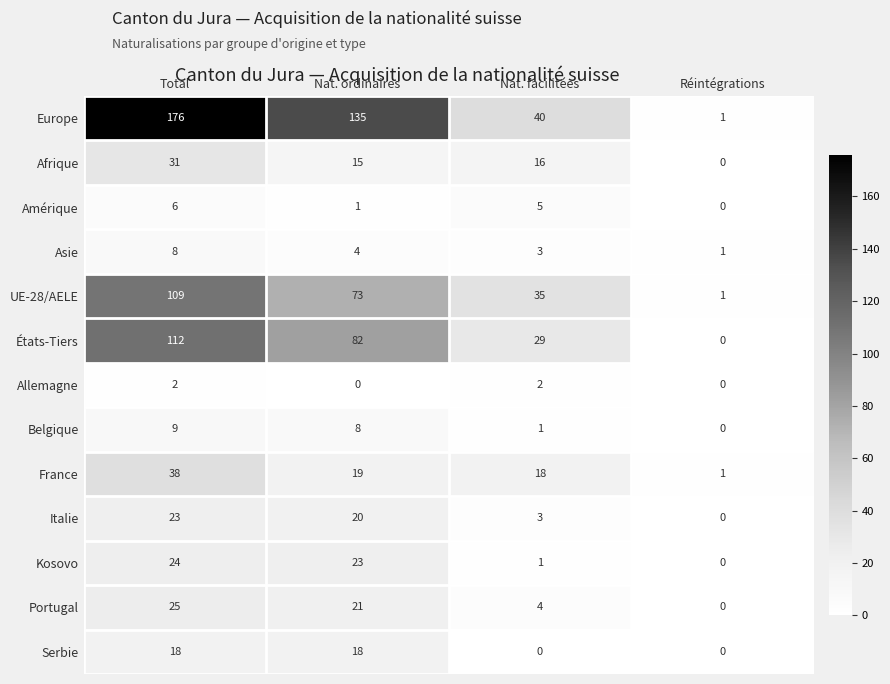

What is the difference between the maximum and second lowest values in the Portugal series?

21